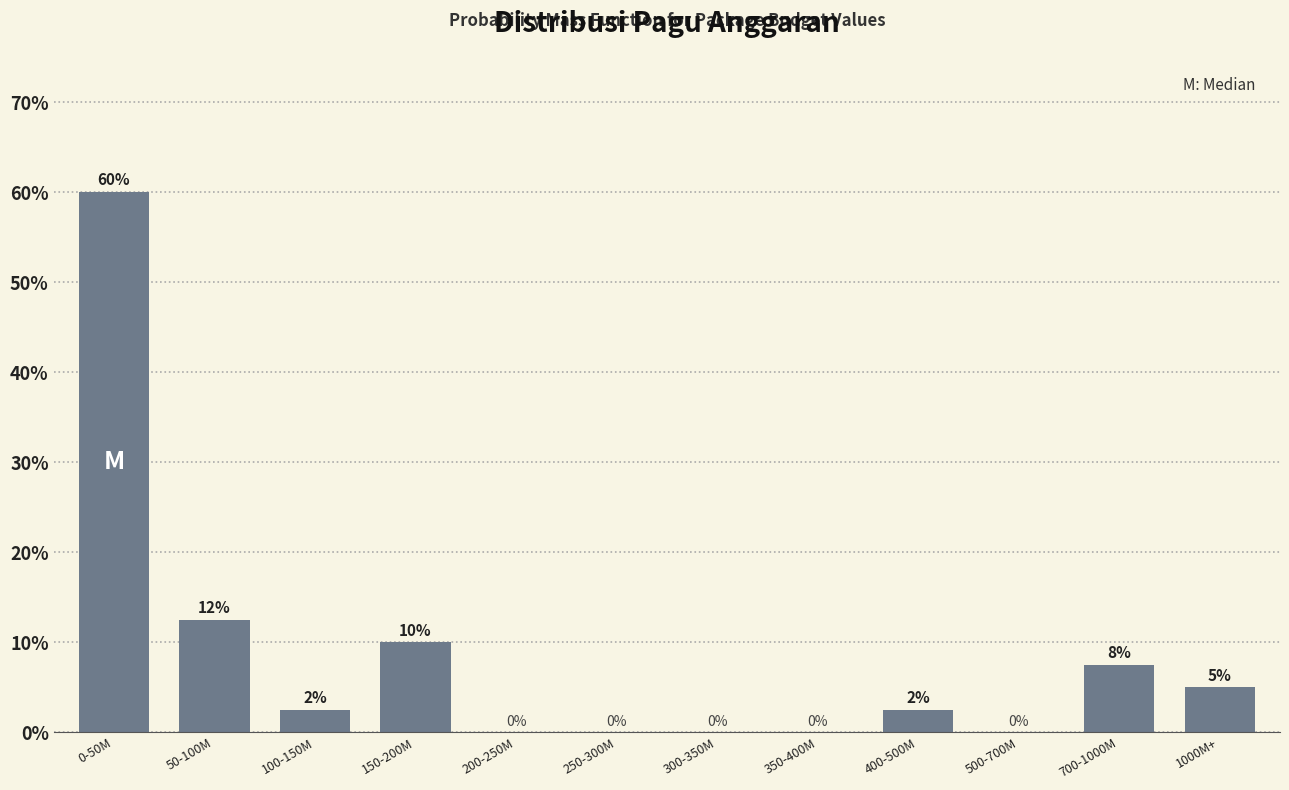

What is the greatest value displayed?

60.0